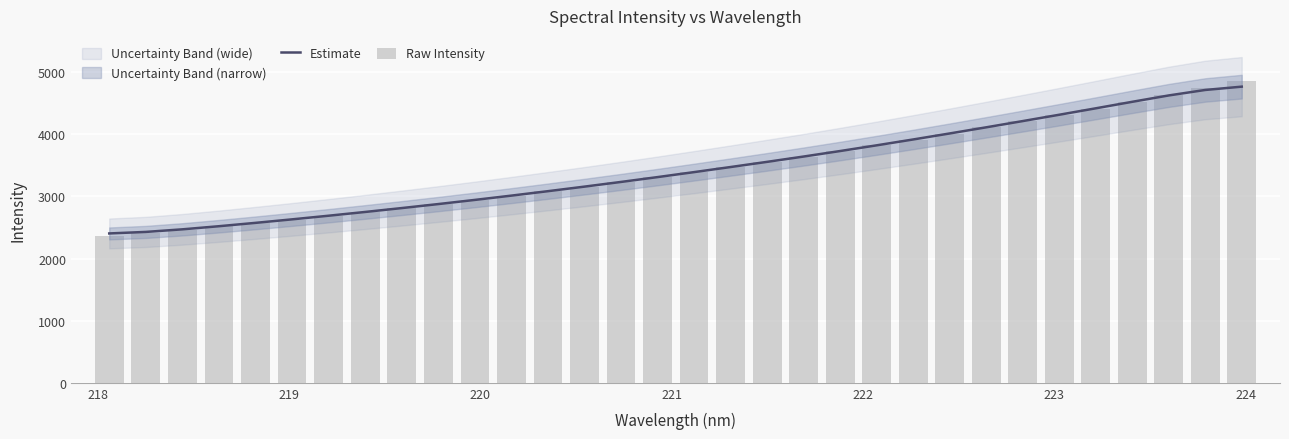

The Raw Intensity series shows 6207.8 at 222. True or false?

False